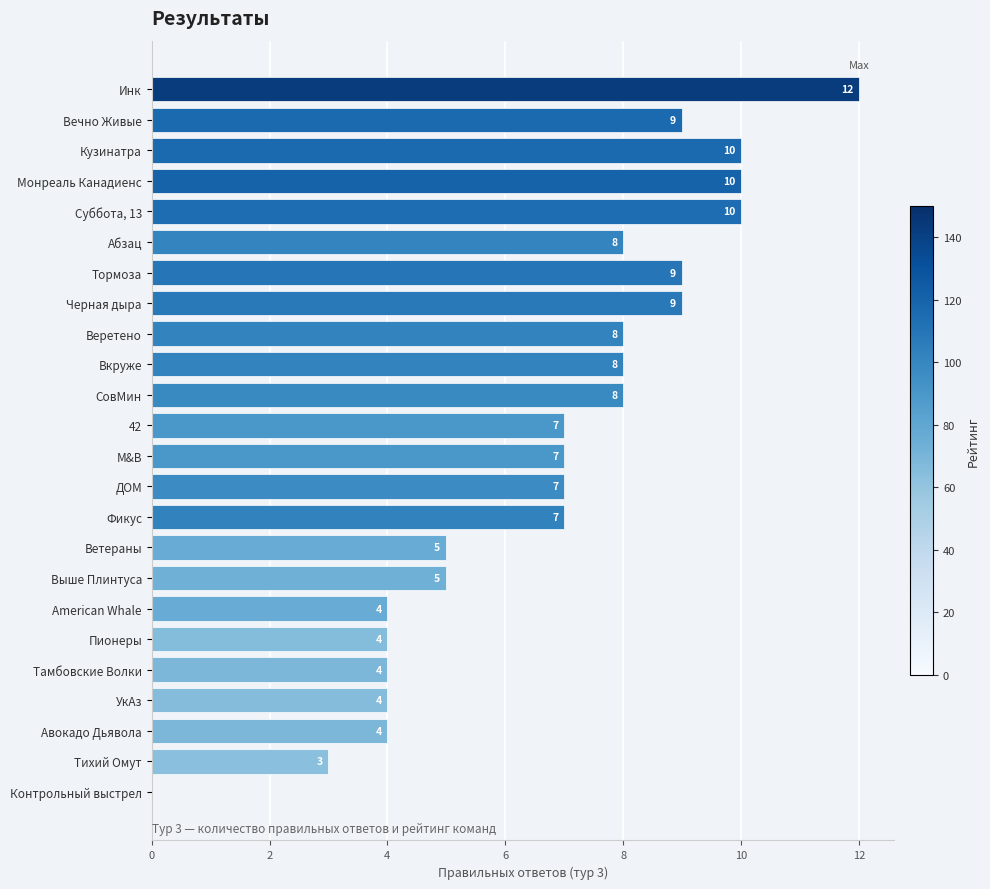

What is the change in value from 42 to УкАз?

-3